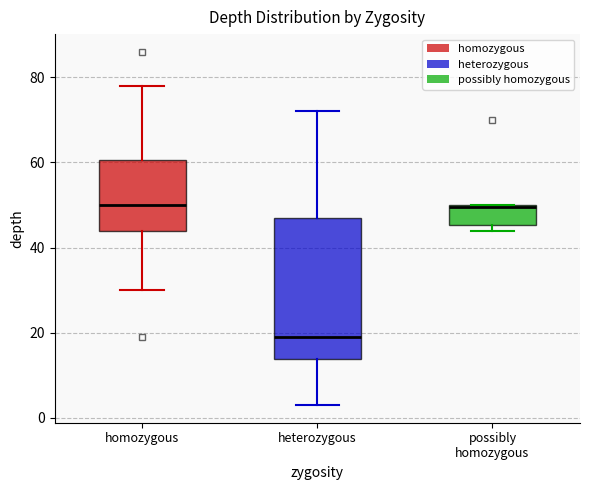

Where is the upper edge of the box for heterozygous on the y-axis? The values are not printed on the chart, so give them approximately, as read against the axis.

48